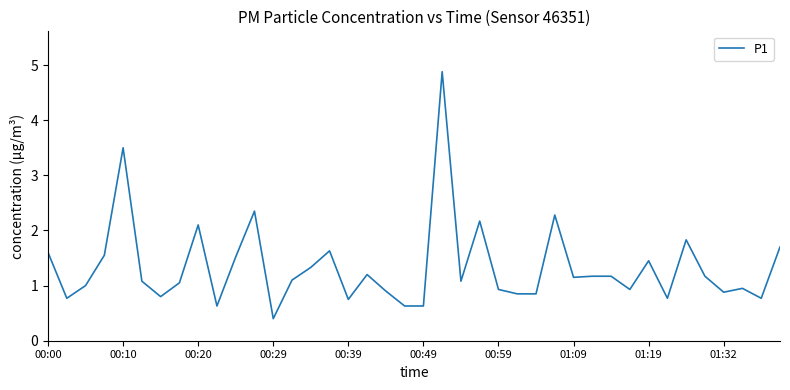

What is the difference between the maximum and minimum values?

4.5